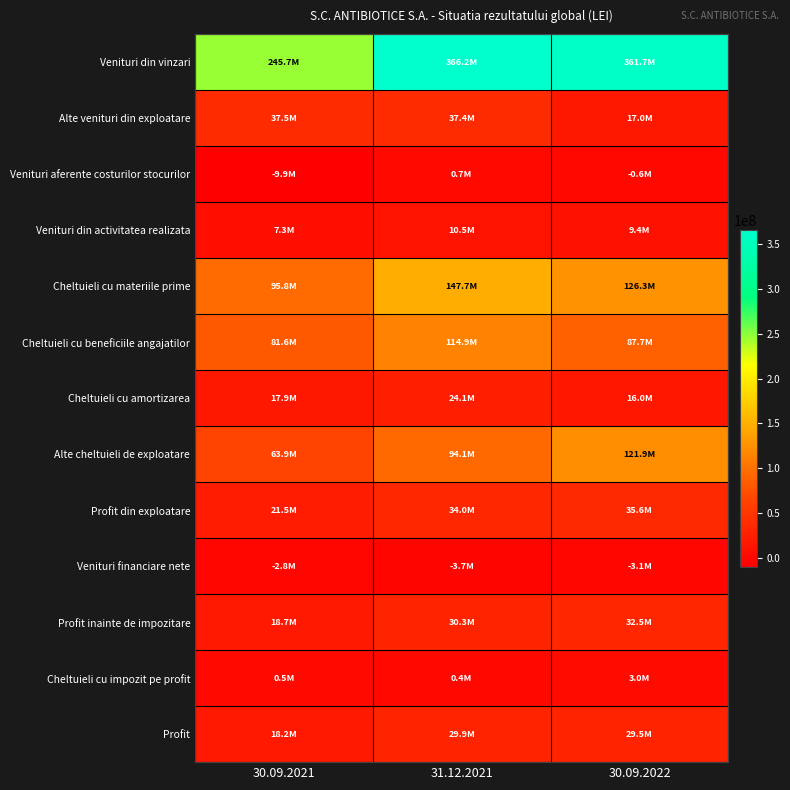

Reading left to right, list all the values displayed in this chart.

Venituri din vinzari: 30.09.2021=245743259.0	31.12.2021=366209065.0	30.09.2022=361698289.3
Alte venituri din exploatare: 30.09.2021=37503957.0	31.12.2021=37378976.0	30.09.2022=17005634.0
Venituri aferente costurilor stocurilor: 30.09.2021=-9885310.0	31.12.2021=711939.0	30.09.2022=-582667.7
Venituri din activitatea realizata: 30.09.2021=7283524.0	31.12.2021=10547830.0	30.09.2022=9406293.0
Cheltuieli cu materiile prime: 30.09.2021=95787579.0	31.12.2021=147681728.0	30.09.2022=126306038.0
Cheltuieli cu beneficiile angajatilor: 30.09.2021=81638167.0	31.12.2021=114906311.0	30.09.2022=87650524.0
Cheltuieli cu amortizarea: 30.09.2021=17908369.0	31.12.2021=24124432.0	30.09.2022=16006496.2
Alte cheltuieli de exploatare: 30.09.2021=63850690.0	31.12.2021=94100711.0	30.09.2022=121938192.4
Profit din exploatare: 30.09.2021=21460625.0	31.12.2021=34034628.0	30.09.2022=35626298.0
Venituri financiare nete: 30.09.2021=-2776232.0	31.12.2021=-3732012.0	30.09.2022=-3092770.0
Profit inainte de impozitare: 30.09.2021=18684393.0	31.12.2021=30302616.0	30.09.2022=32533528.0
Cheltuieli cu impozit pe profit: 30.09.2021=455208.0	31.12.2021=363212.0	30.09.2022=3046332.4
Profit: 30.09.2021=18229185.0	31.12.2021=29939404.0	30.09.2022=29487195.6